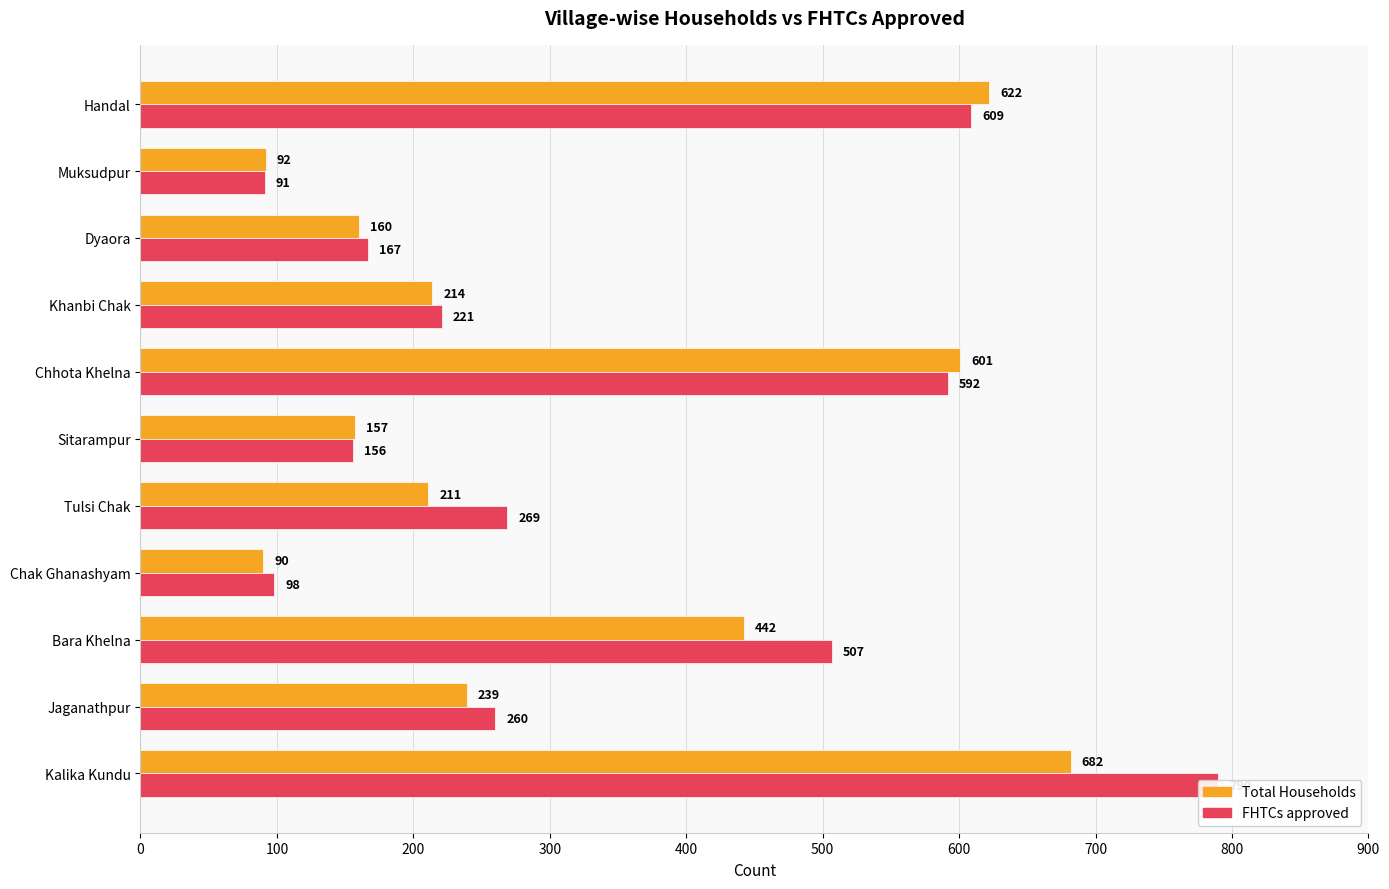

How many values in the Total Households series exceed 214?

5